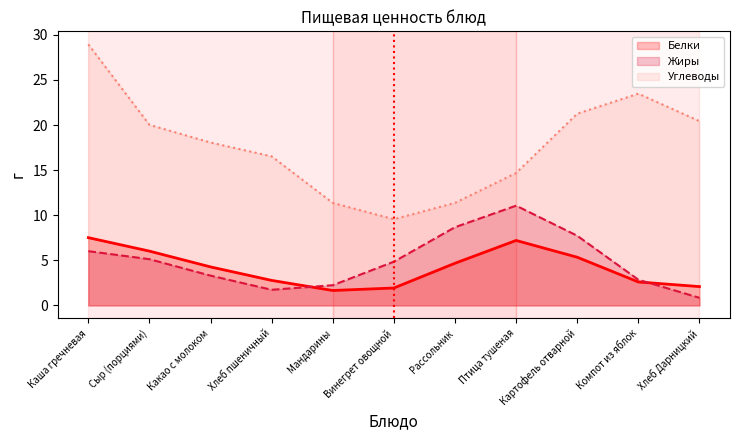

What is the total value across all series at Мандарины?

15.3